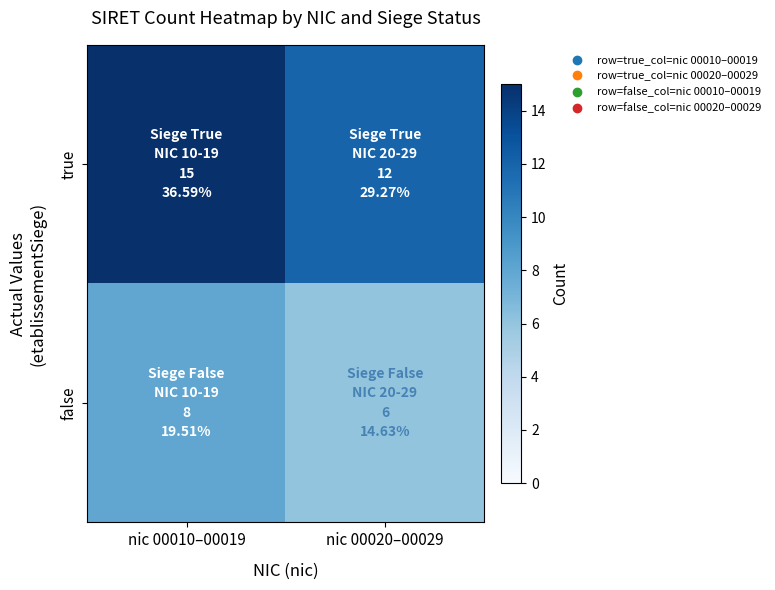

Which category has the lowest value across all series?

nic 00020–00029